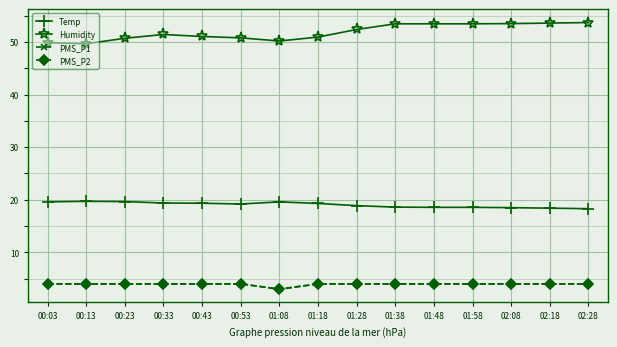

Reading left to right, list all the values displayed in this chart.

Temp: 00:03=19.6	00:13=19.7	00:23=19.7	00:33=19.4	00:43=19.3	00:53=19.2	01:08=19.6	01:18=19.3	01:28=18.9	01:38=18.6	01:48=18.6	01:58=18.6	02:08=18.5	02:18=18.4	02:28=18.3
Humidity: 00:03=49.9	00:13=49.7	00:23=50.7	00:33=51.4	00:43=51.0	00:53=50.8	01:08=50.2	01:18=50.9	01:28=52.4	01:38=53.5	01:48=53.5	01:58=53.5	02:08=53.5	02:18=53.6	02:28=53.7
PMS_P1: 00:03=4.0	00:13=4.0	00:23=4.0	00:33=4.0	00:43=4.0	00:53=4.0	01:08=3.0	01:18=4.0	01:28=4.0	01:38=4.0	01:48=4.0	01:58=4.0	02:08=4.0	02:18=4.0	02:28=4.0
PMS_P2: 00:03=4.0	00:13=4.0	00:23=4.0	00:33=4.0	00:43=4.0	00:53=4.0	01:08=3.0	01:18=4.0	01:28=4.0	01:38=4.0	01:48=4.0	01:58=4.0	02:08=4.0	02:18=4.0	02:28=4.0